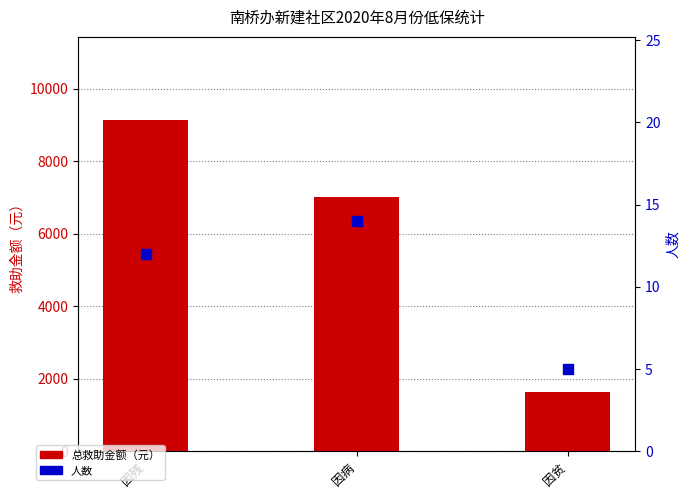

Is the value of 人数 at 因残 greater than the value of 总救助金额（元） at 因贫?

No